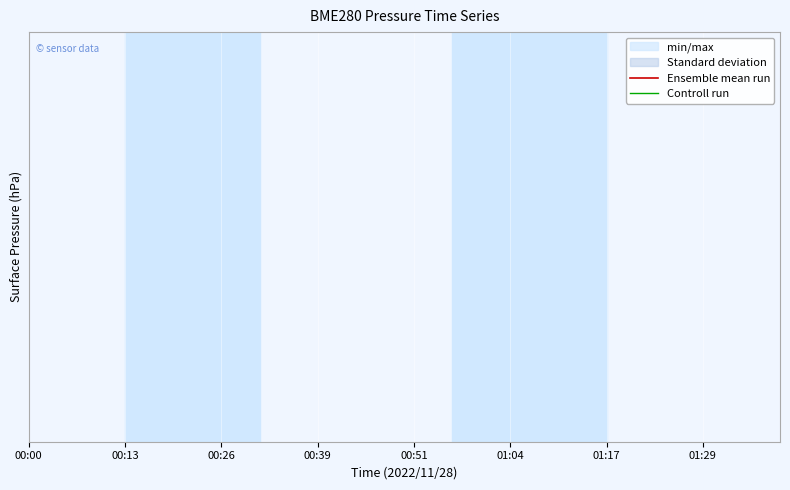

How many data points in Ensemble mean run are less than 100853?

20